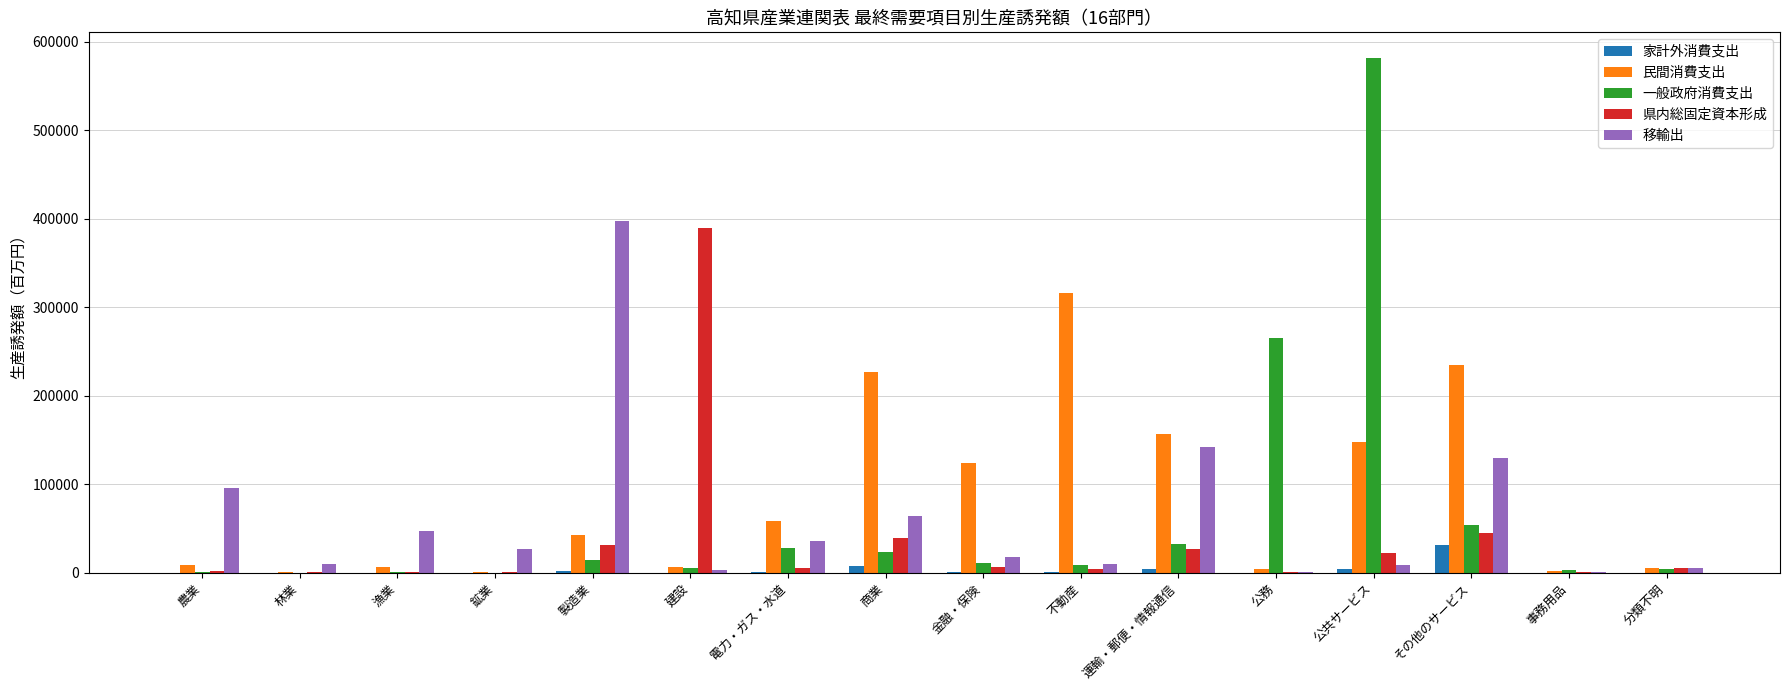

What is the average value of the 一般政府消費支出 series?

64731.4